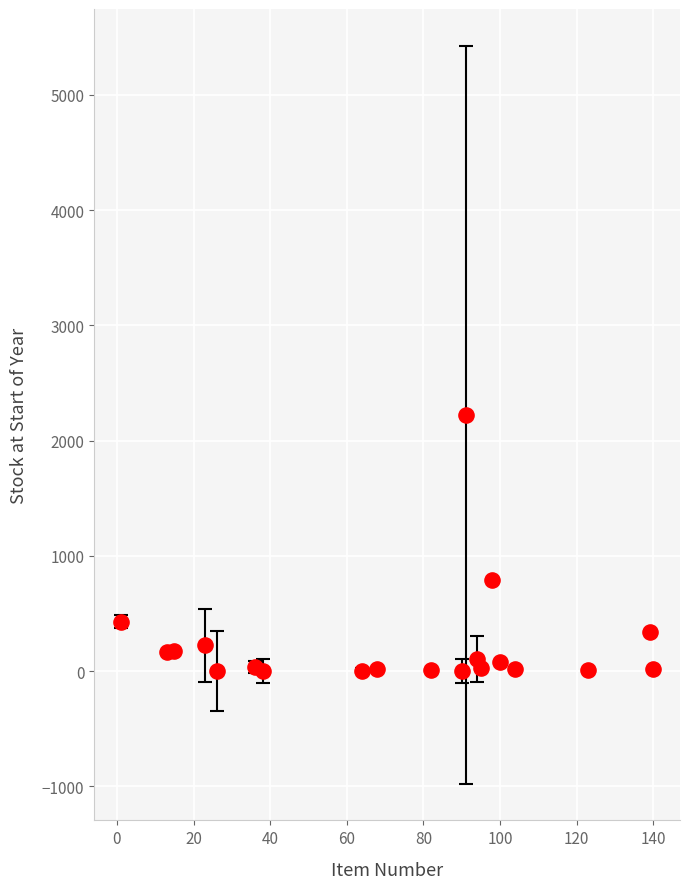

What is the range of X values (max minus min)?

139